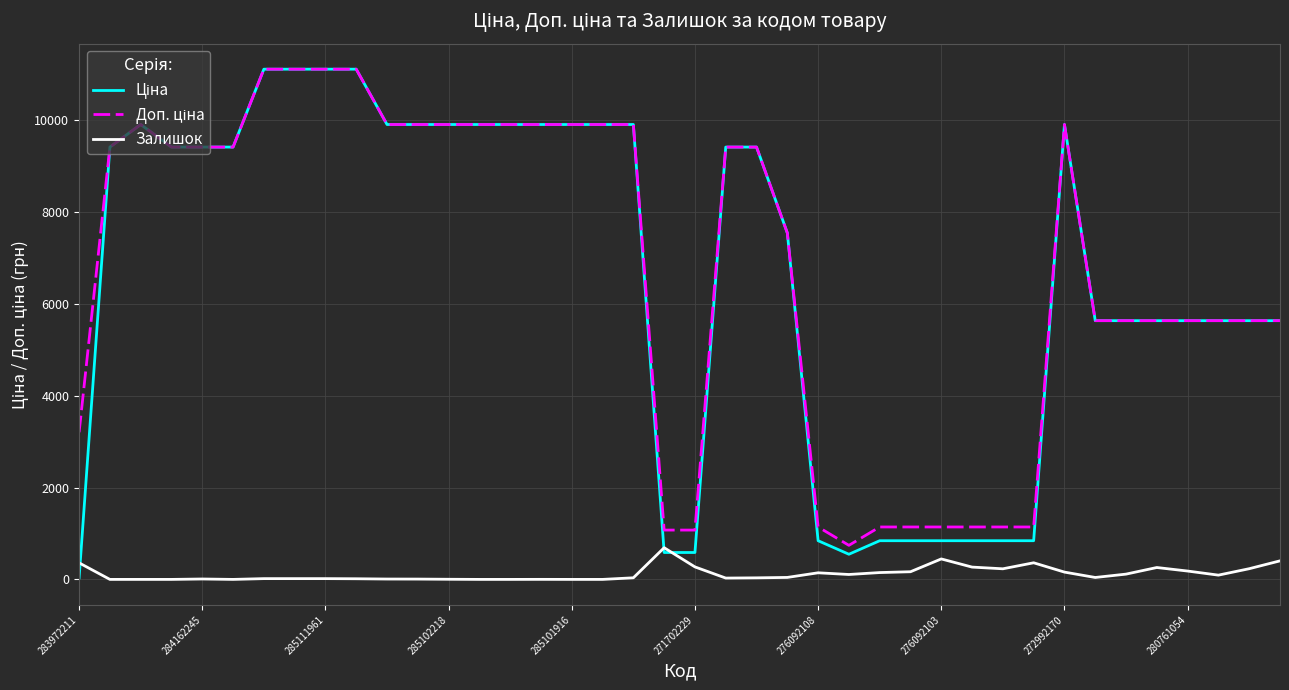

What is the greatest value displayed?

11113.6